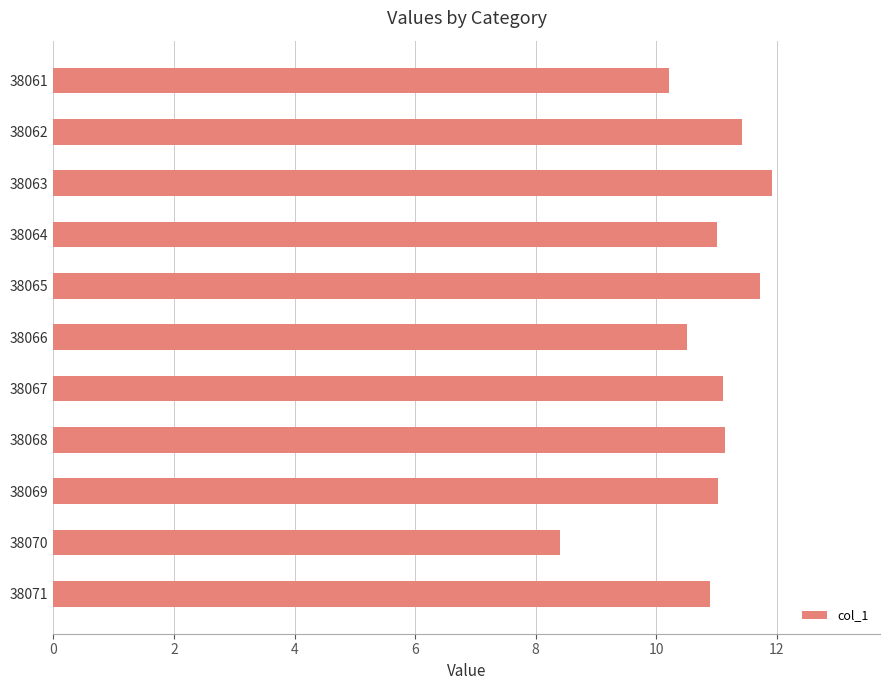

Where is the data nearest to the value 10?

38061